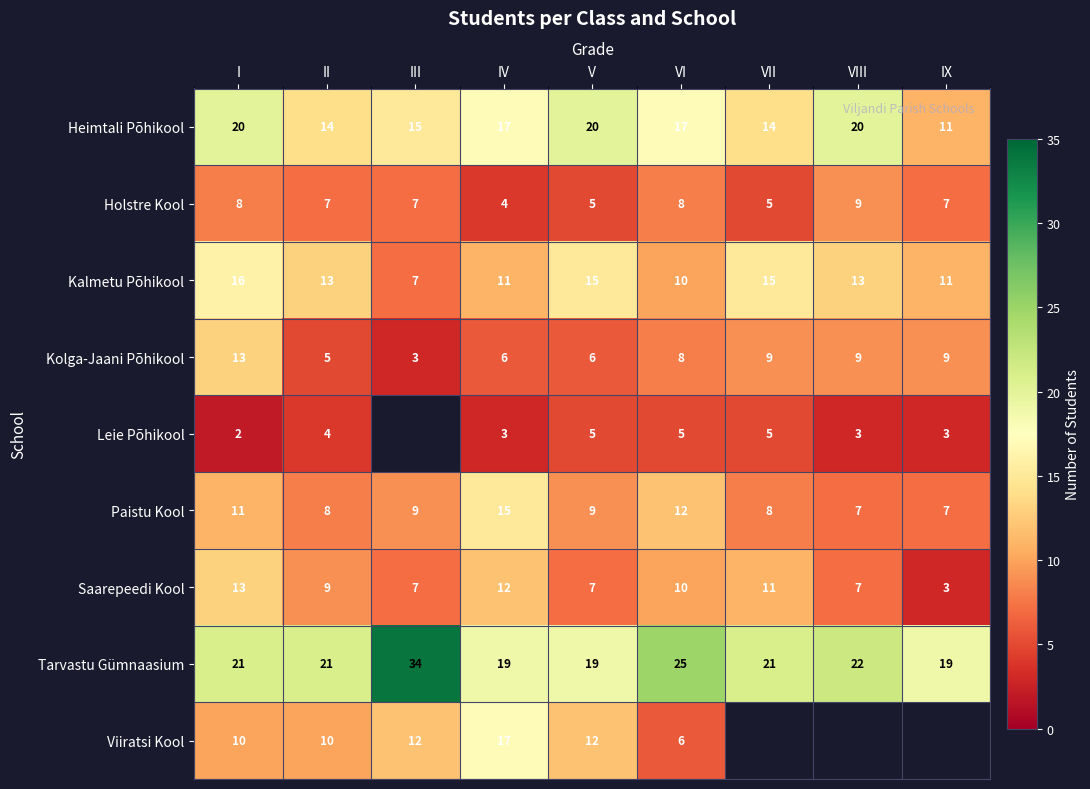

Where is Paistu Kool nearest to the value 11?

I